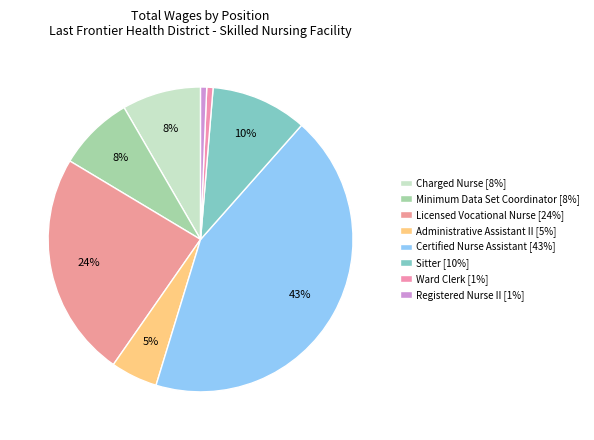

How many segments does this pie chart have?

8